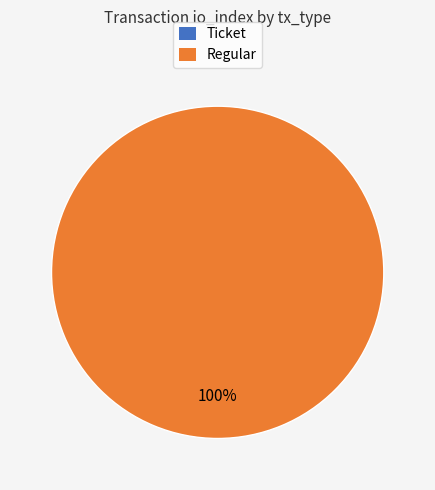

What is the change in value from Ticket to Regular?

+13